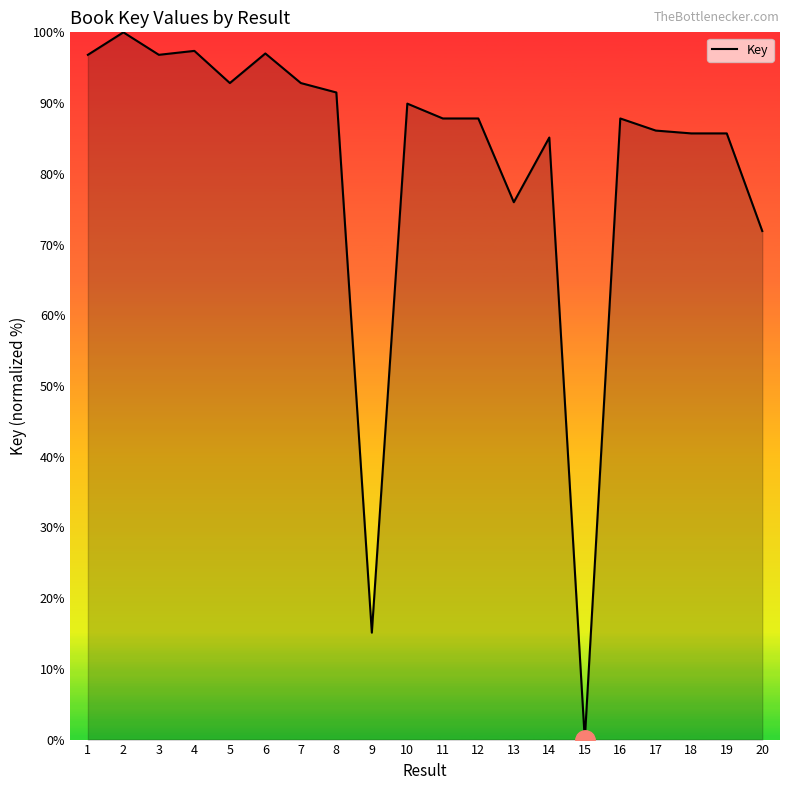

What is the difference between the second highest and minimum values?

97.4